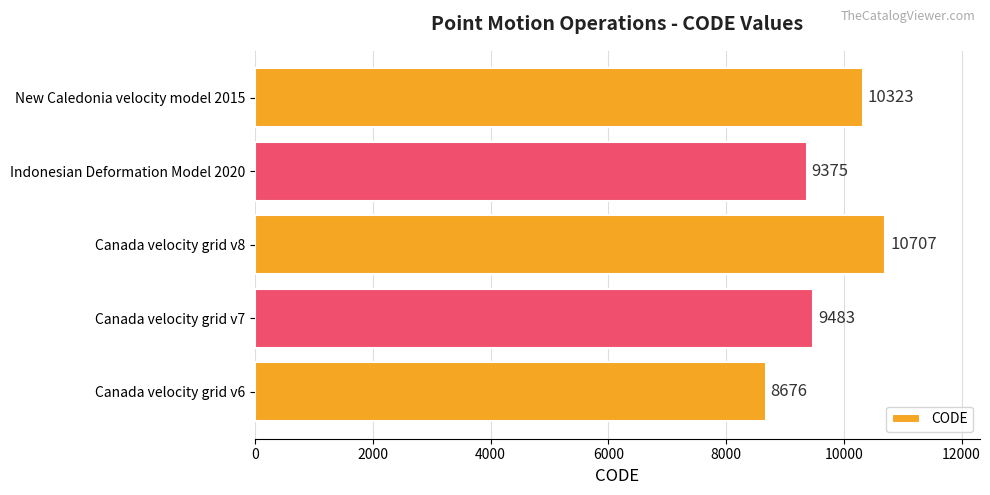

List the labels in order of value, smallest first.

Canada velocity grid v6, Indonesian Deformation Model 2020, Canada velocity grid v7, New Caledonia velocity model 2015, Canada velocity grid v8